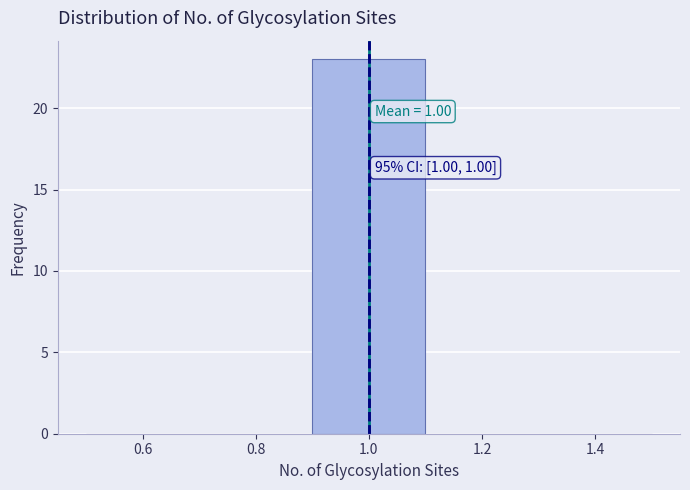

Which range on the x-axis has the tallest bar?

0.9 to 1.1